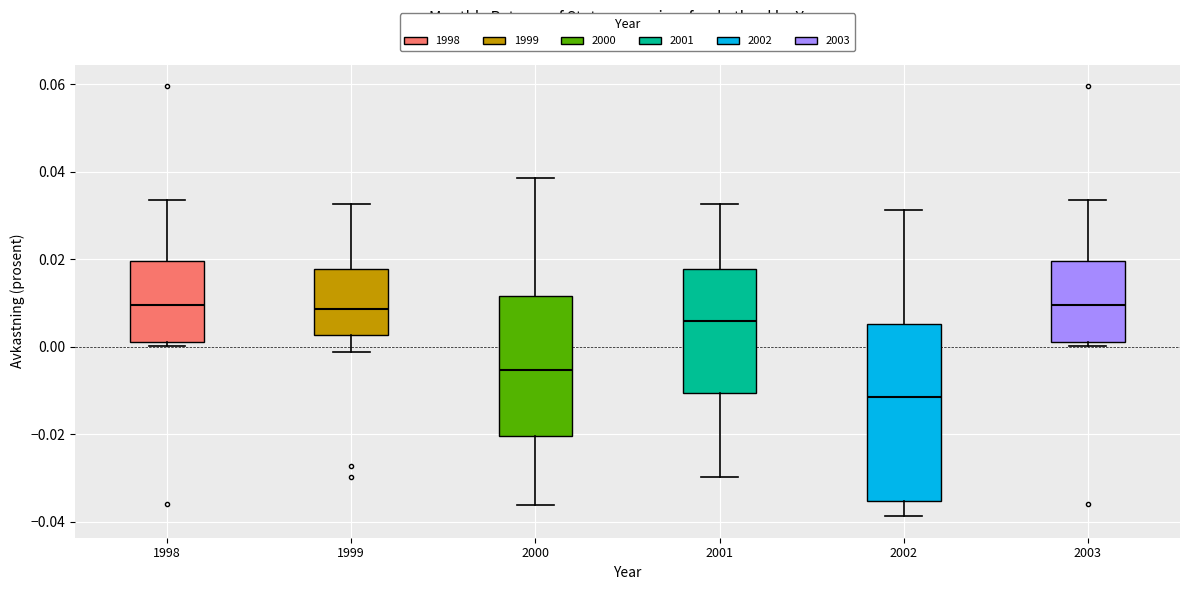

Reading left to right, transcribe this box plot: for each box, give where its median line is, the range the box spans, and where its two whiskers end, as read against the y-axis. The values are not printed on the chart, so give them approximately, as read against the axis.

1998: median 0.010, box 0.002 to 0.020, whiskers 0.000 to 0.034
1999: median 0.008, box 0.002 to 0.018, whiskers -0.002 to 0.032
2000: median -0.006, box -0.020 to 0.012, whiskers -0.036 to 0.038
2001: median 0.006, box -0.010 to 0.018, whiskers -0.030 to 0.032
2002: median -0.012, box -0.036 to 0.006, whiskers -0.038 to 0.032
2003: median 0.010, box 0.002 to 0.020, whiskers 0.000 to 0.034